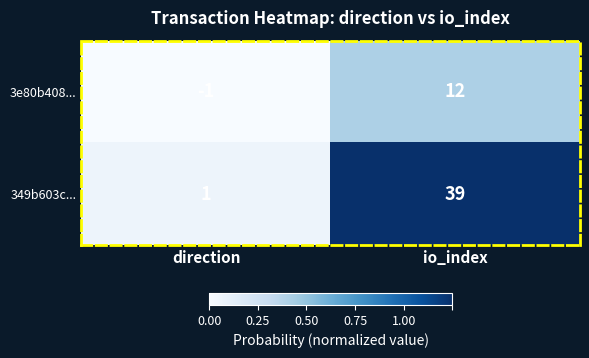

The 349b603c... series shows 20 at io_index. True or false?

False